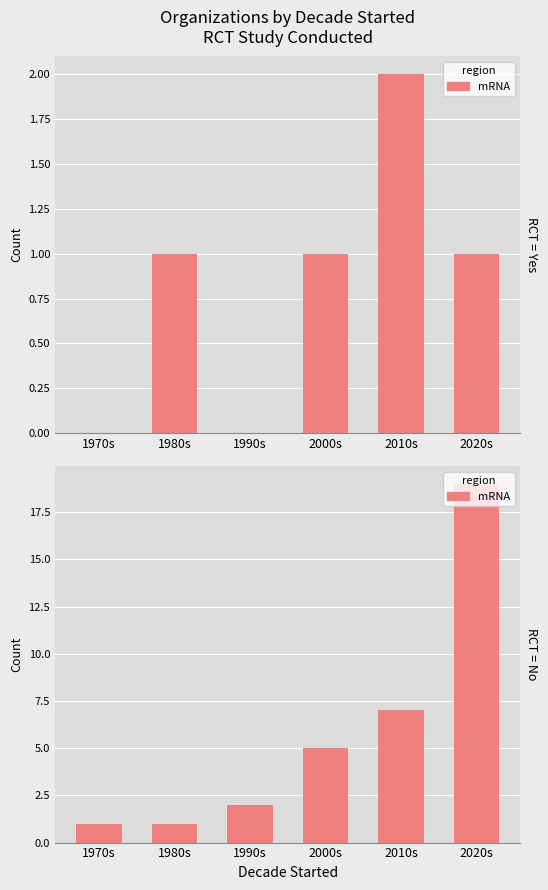

What is the label of the 2nd bar from the left?

1980s